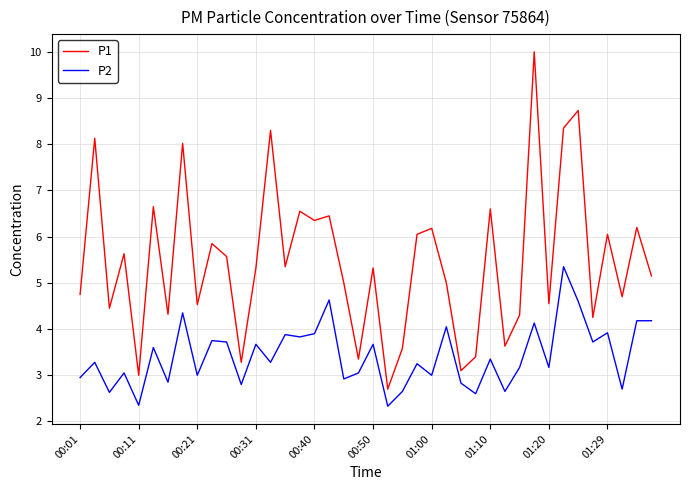

List the series in order of their peak value, lowest first.

P2, P1